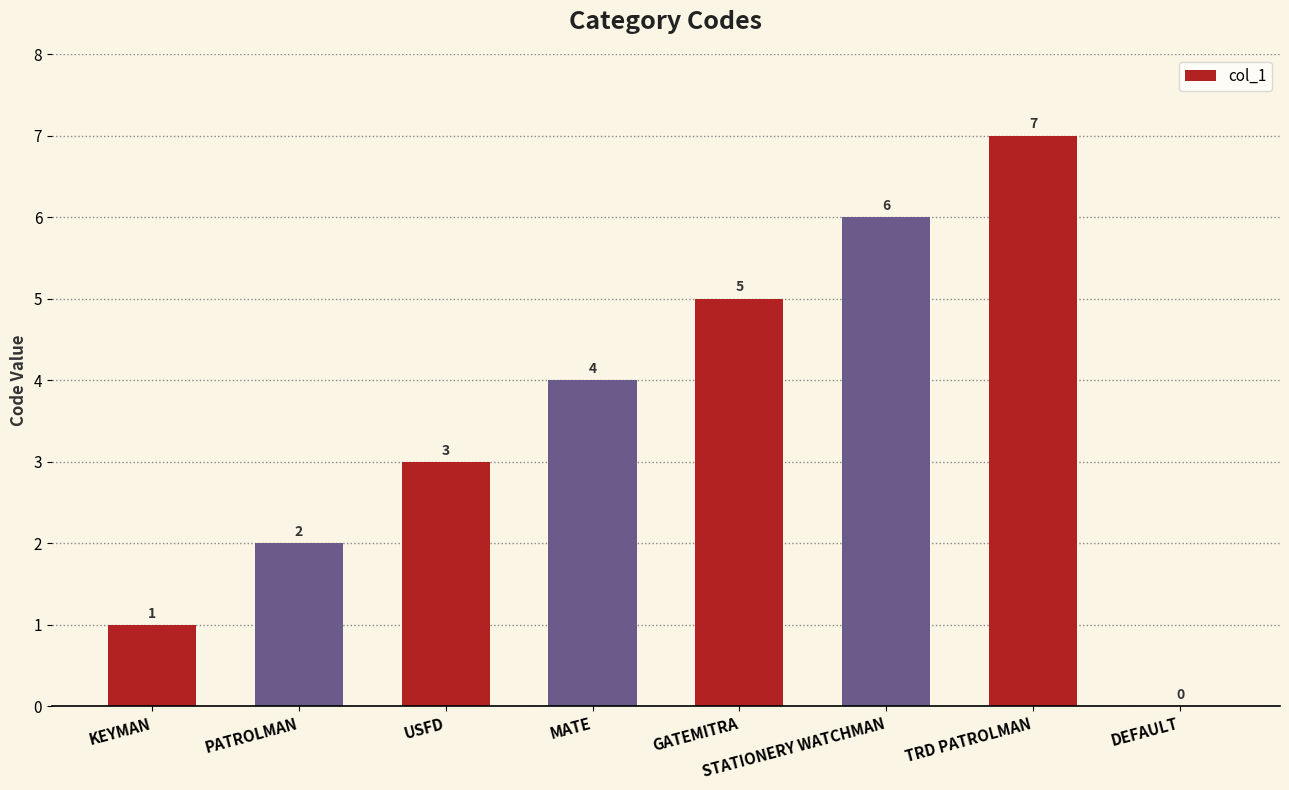

At which label is the value closest to 3?

USFD